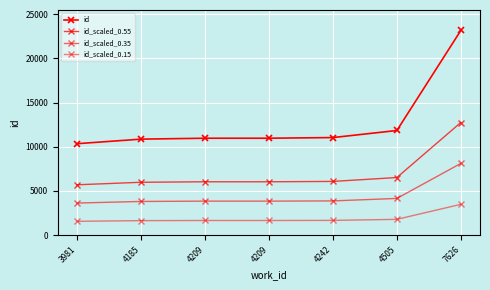

How many data points in id_scaled_0.55 are above 6028?

4